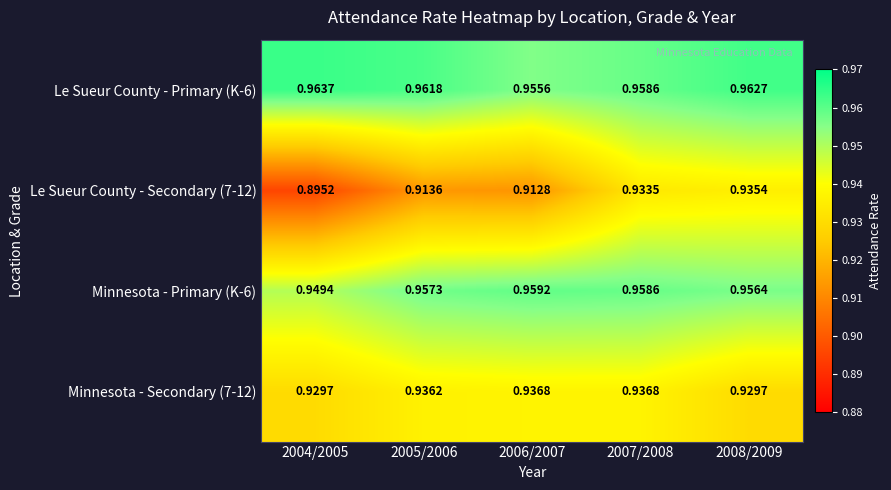

Is the value of Minnesota - Primary (K-6) at 2005/2006 greater than the value of Minnesota - Secondary (7-12) at 2006/2007?

Yes